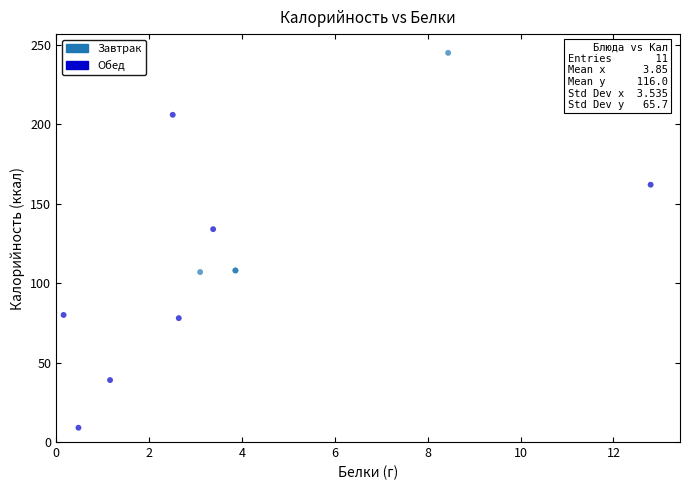

What Y value in the scatter plot is closest to 127?

134